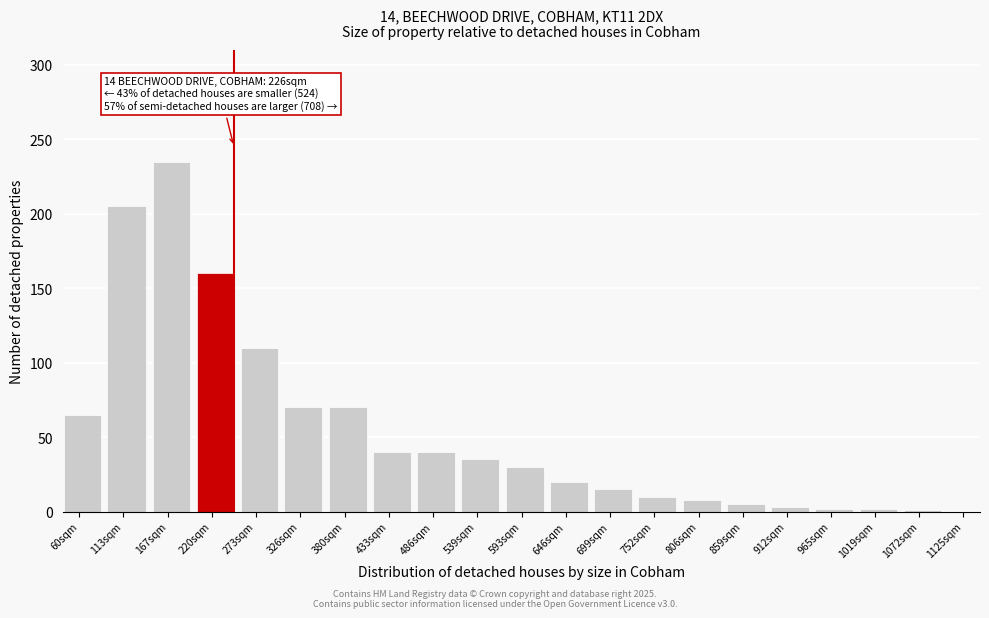

What is the label of the 19th bar from the left?

1019sqm